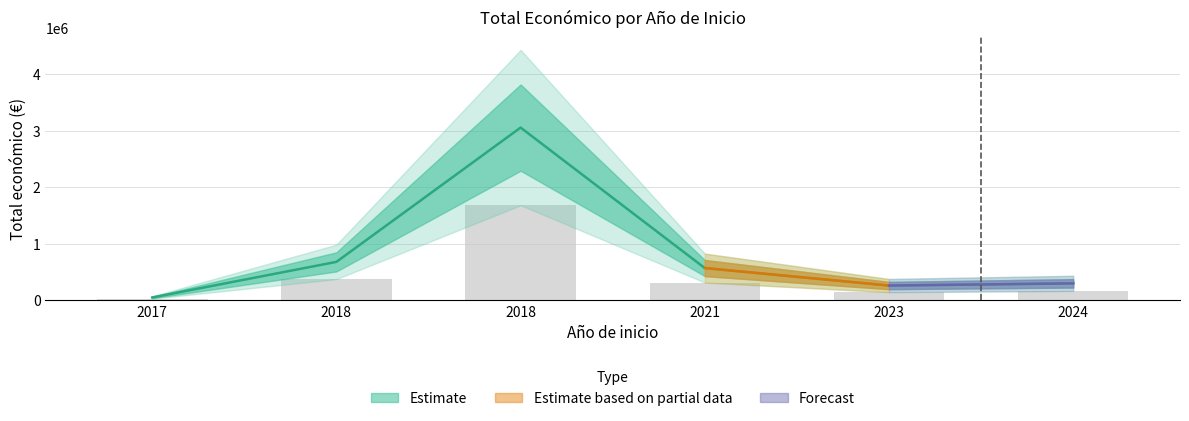

What is the change in value from 2018 to 2024?

-2754059